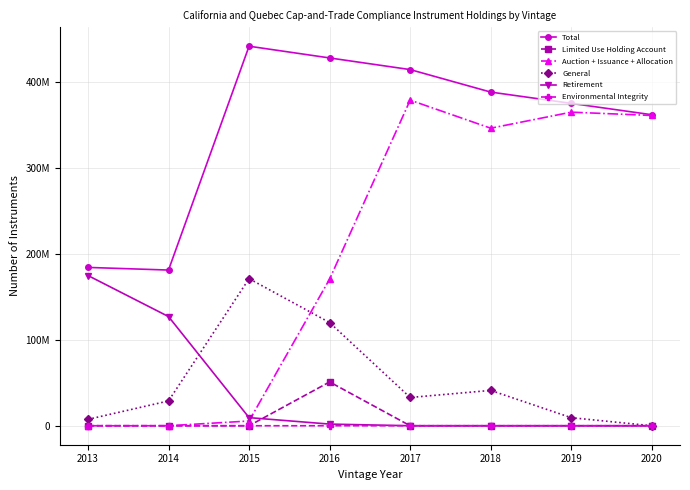

Does the chart have visible grid lines?

Yes